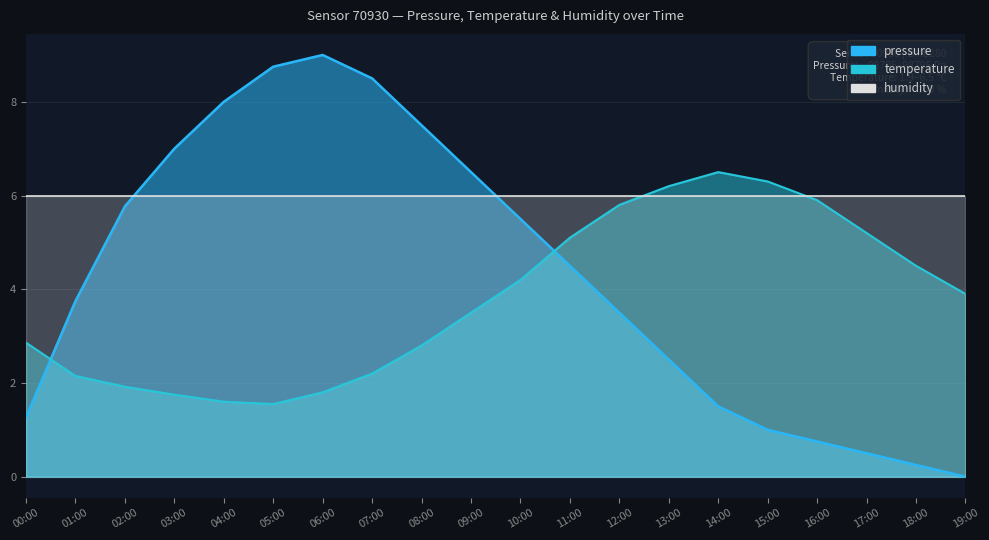

Count the number of categories in the chart.

20